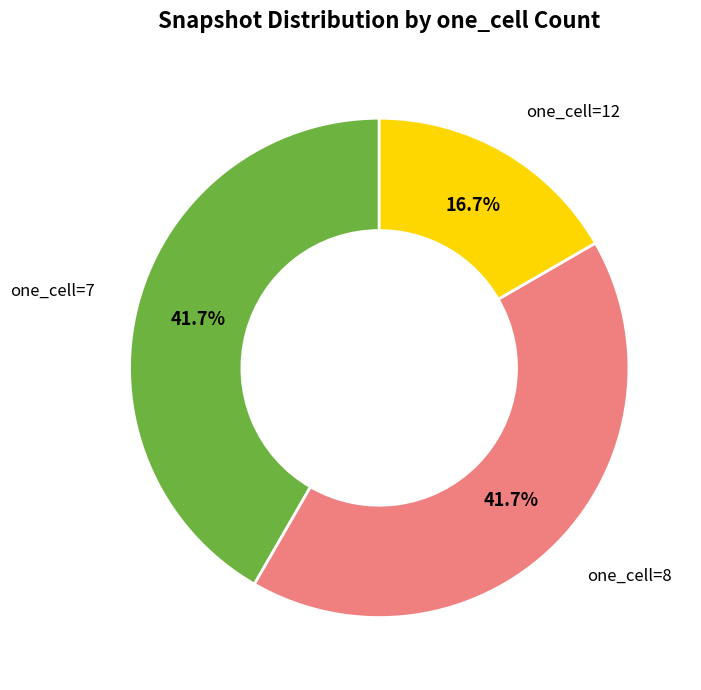

Does any single category account for the majority?

No